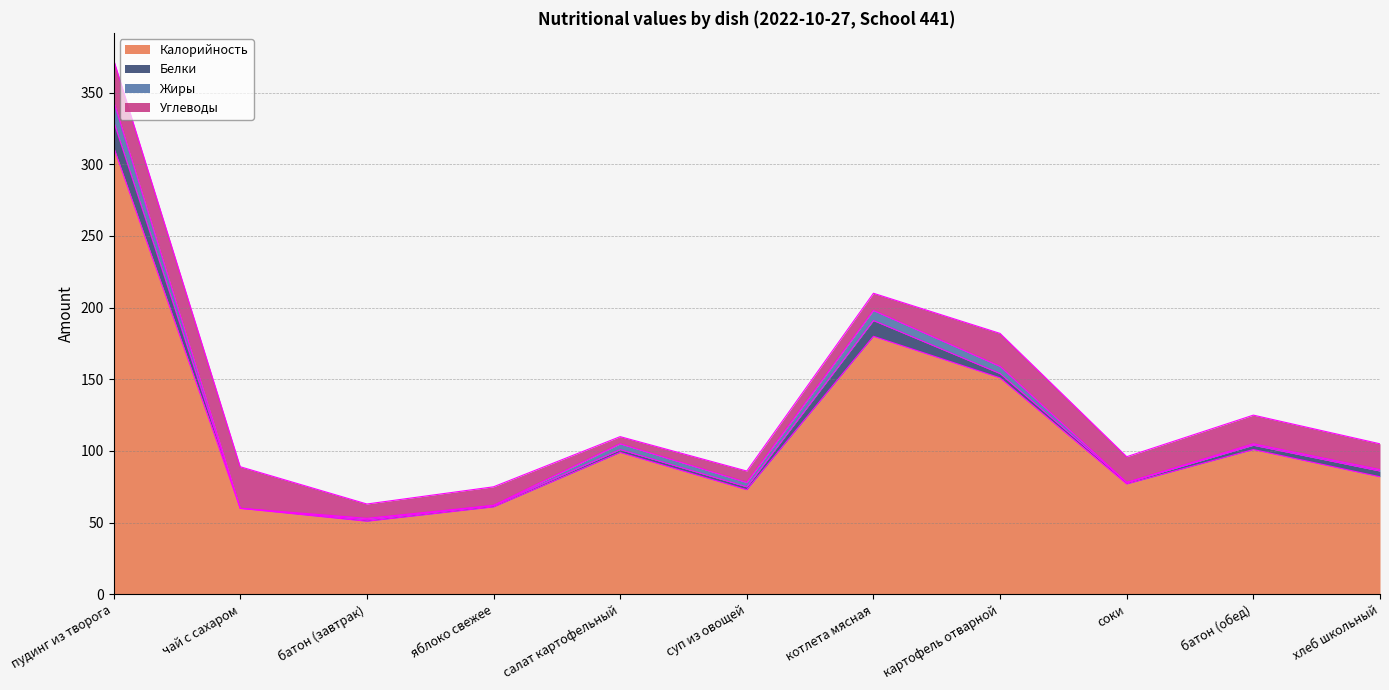

At how many categories does at least one series exceed 198?

1